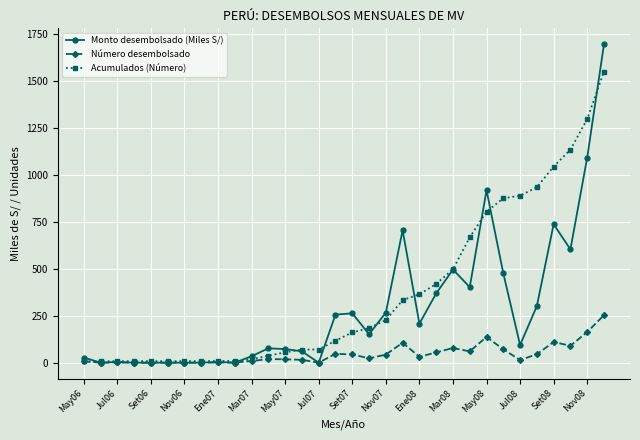

Which series has the largest range (max minus min)?

Monto desembolsado (Miles S/)